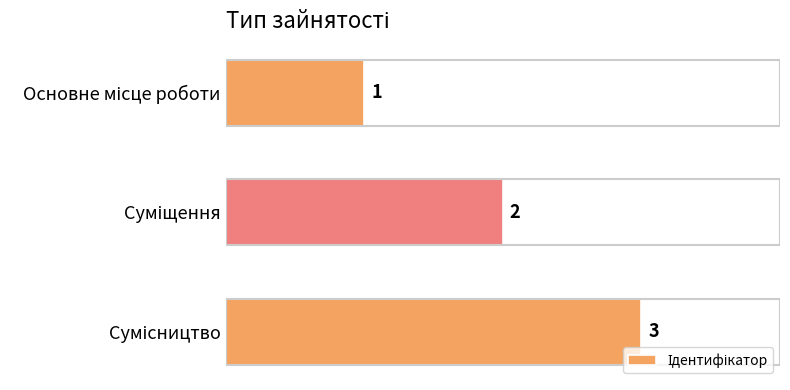

What is the maximum value shown in the chart?

3